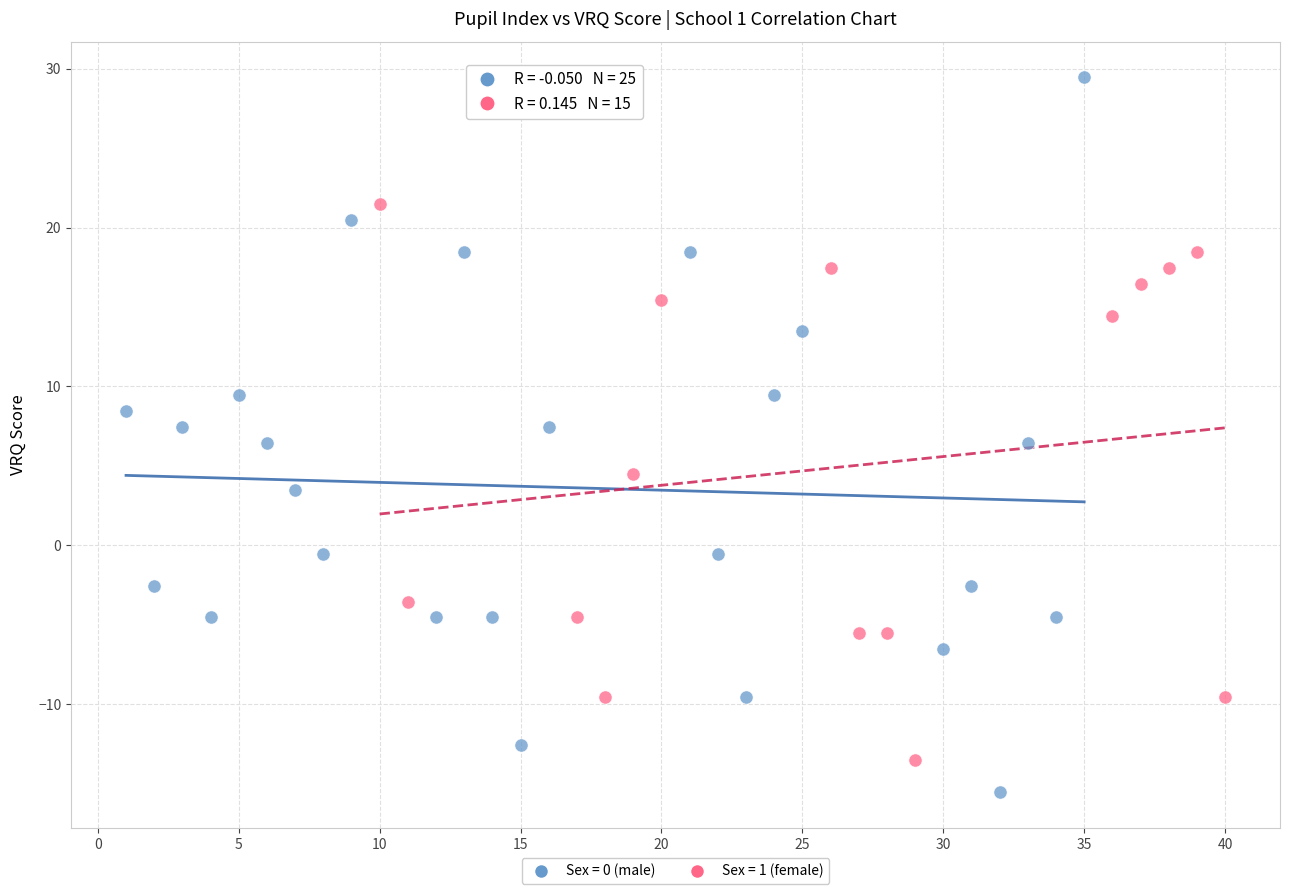

Which series has the widest spread of Y values?

Sex = 0 (male)